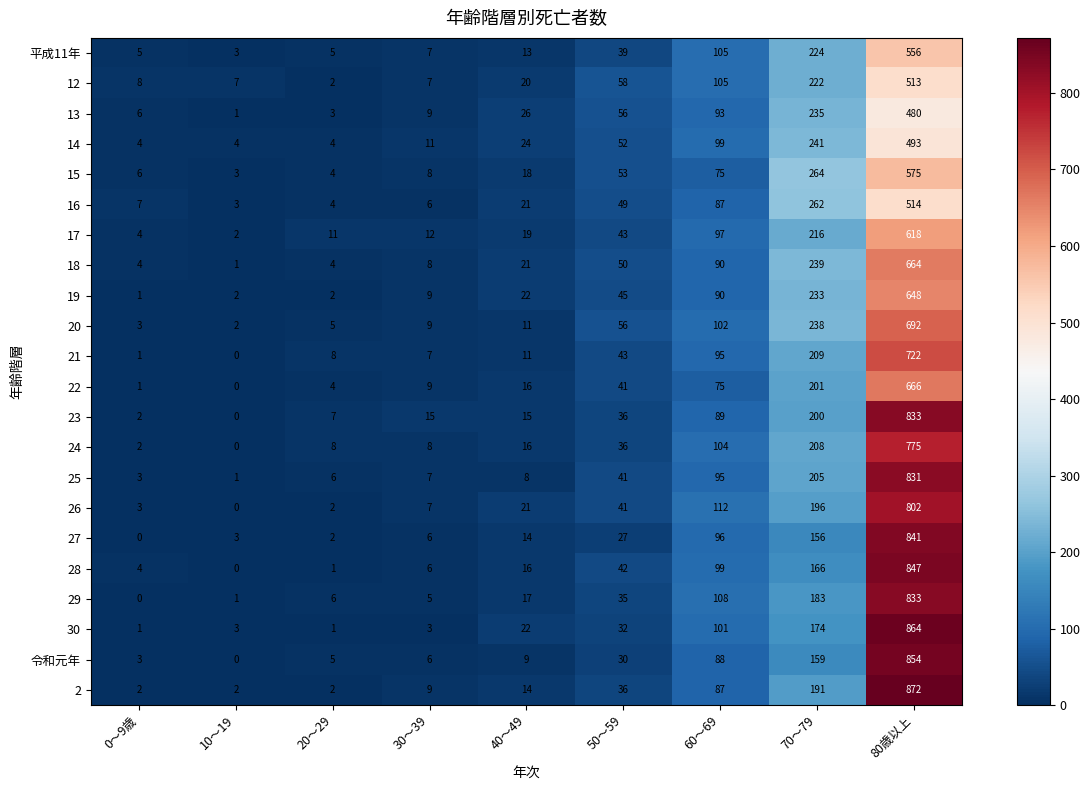

What is the average value of the 2 series?

135